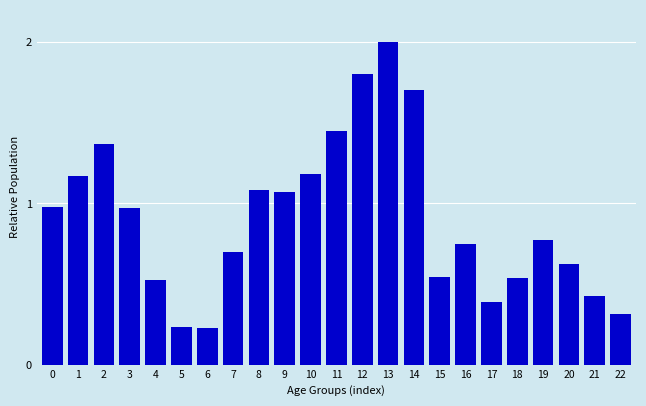

What is the approximate value at 7?

0.7